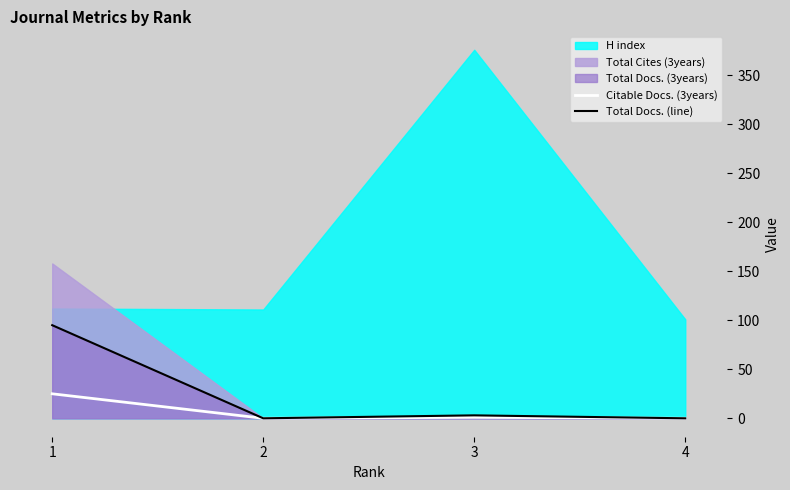

Does the chart have visible grid lines?

No